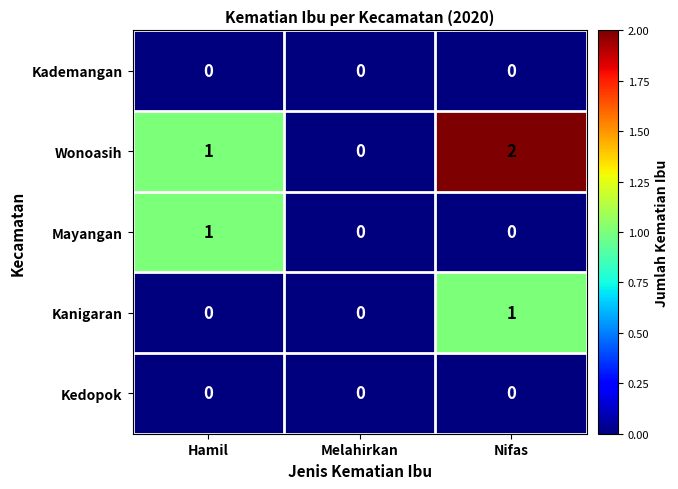

Reading left to right, what are all the values shown in this chart?

Kademangan: 0	0	0
Wonoasih: 1	0	2
Mayangan: 1	0	0
Kanigaran: 0	0	1
Kedopok: 0	0	0